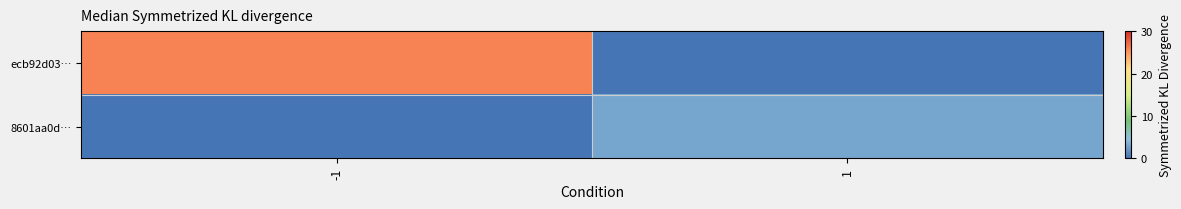

Which series has the largest total across all categories?

ecb92d03…